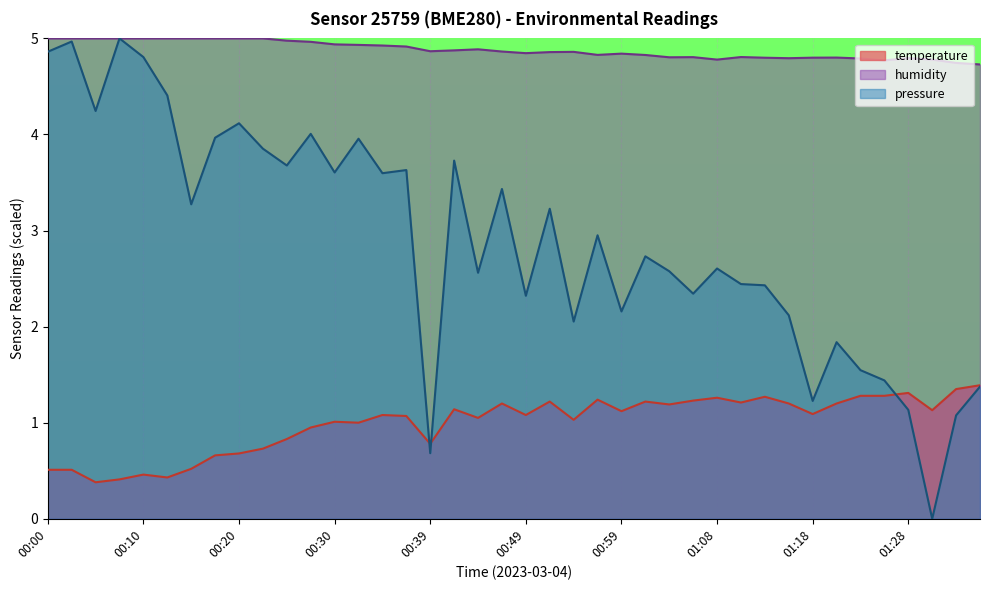

How many lines are shown in the chart?

3